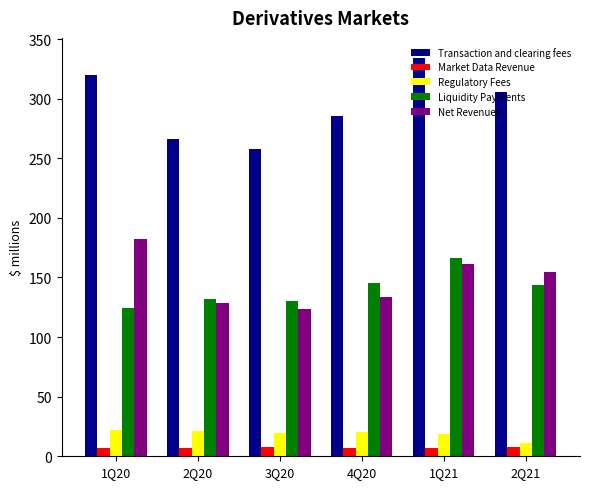

List the labels in order of Transaction and clearing fees value, largest first.

1Q21, 1Q20, 2Q21, 4Q20, 2Q20, 3Q20